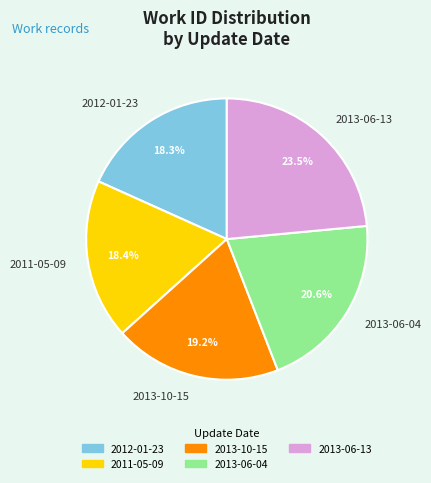

Which has a higher value, 2011-05-09 or 2013-10-15?

2013-10-15